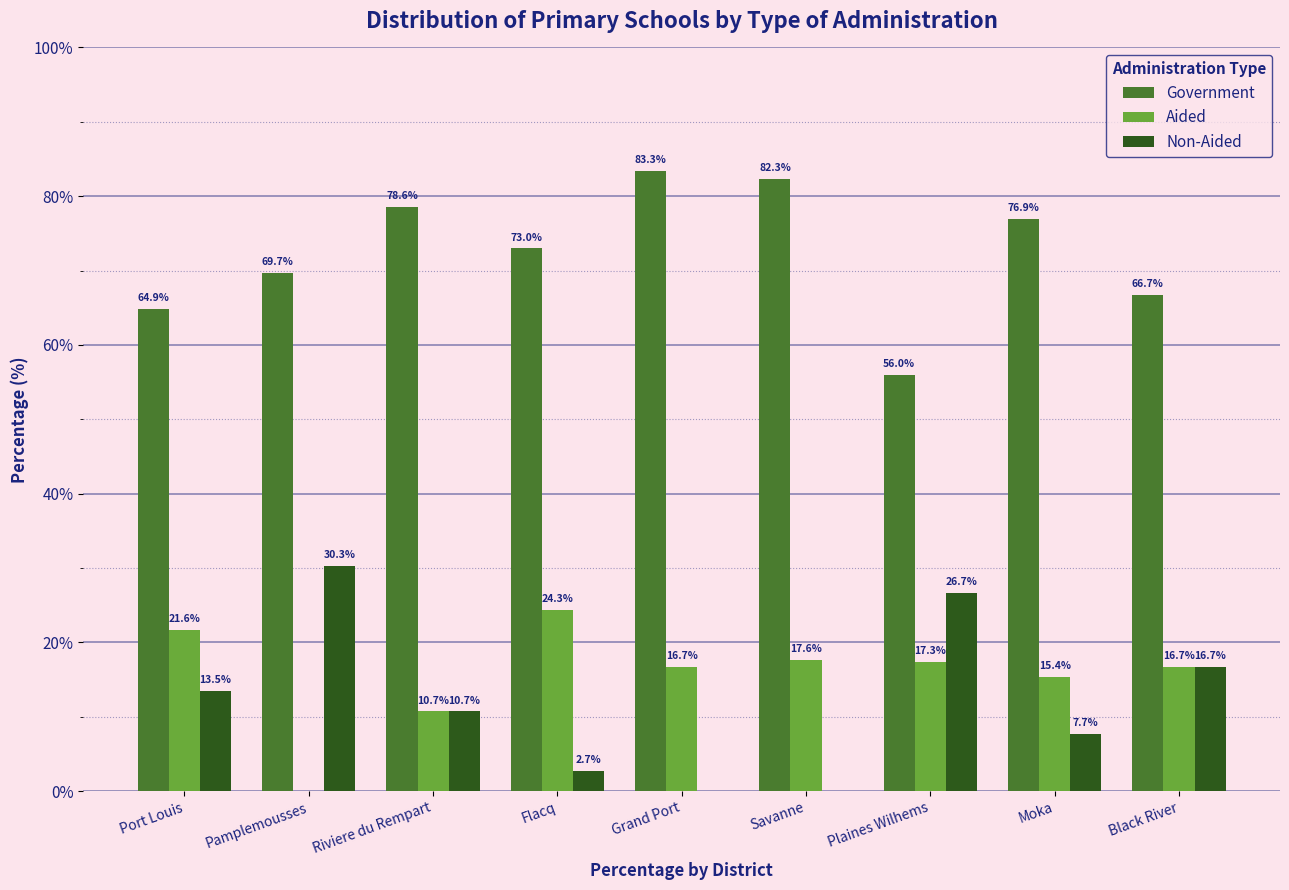

Which series has the largest total across all categories?

Government